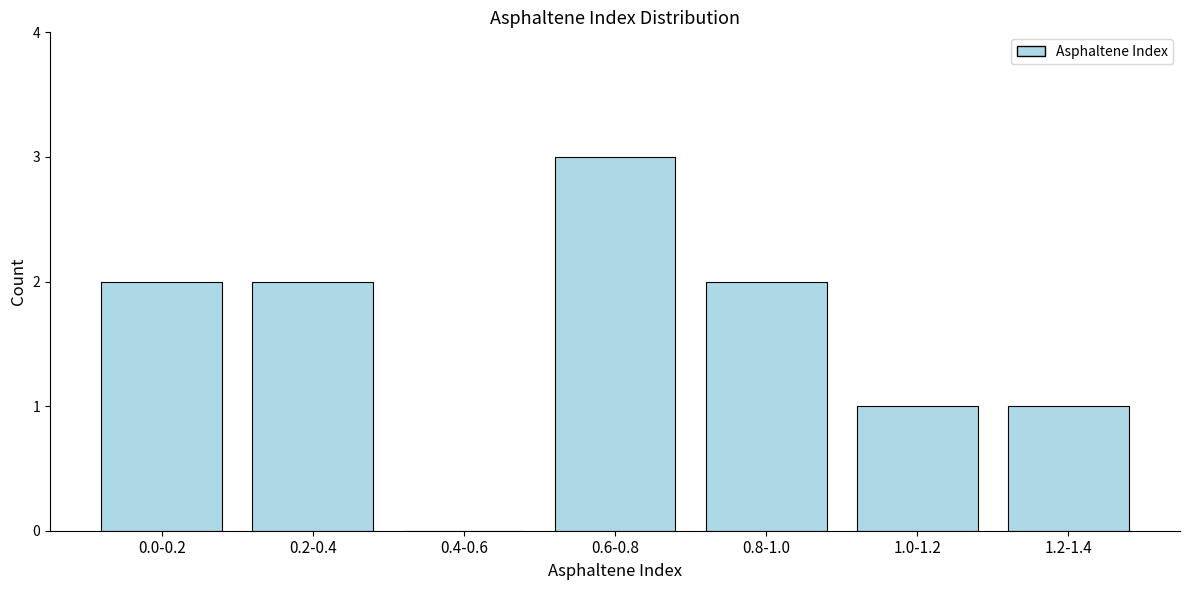

Reading right to left, list all the values displayed in this chart.

1.2-1.4=1	1.0-1.2=1	0.8-1.0=2	0.6-0.8=3	0.4-0.6=0	0.2-0.4=2	0.0-0.2=2